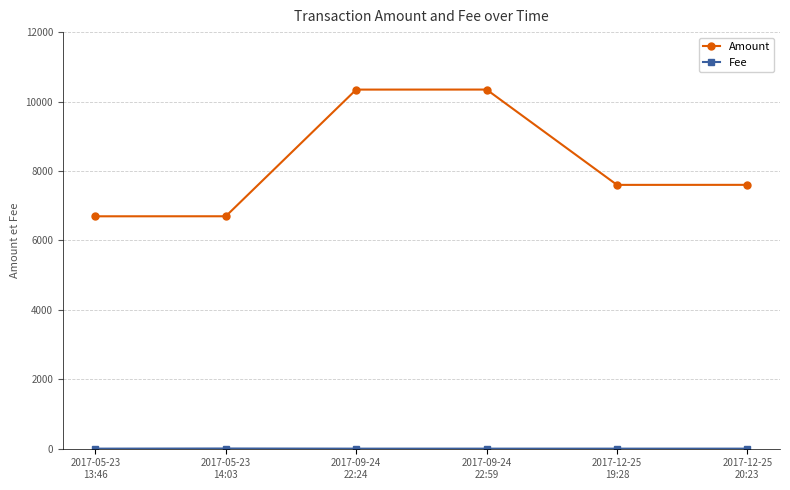

True or false: Amount has more than 2 interior local peaks.

False